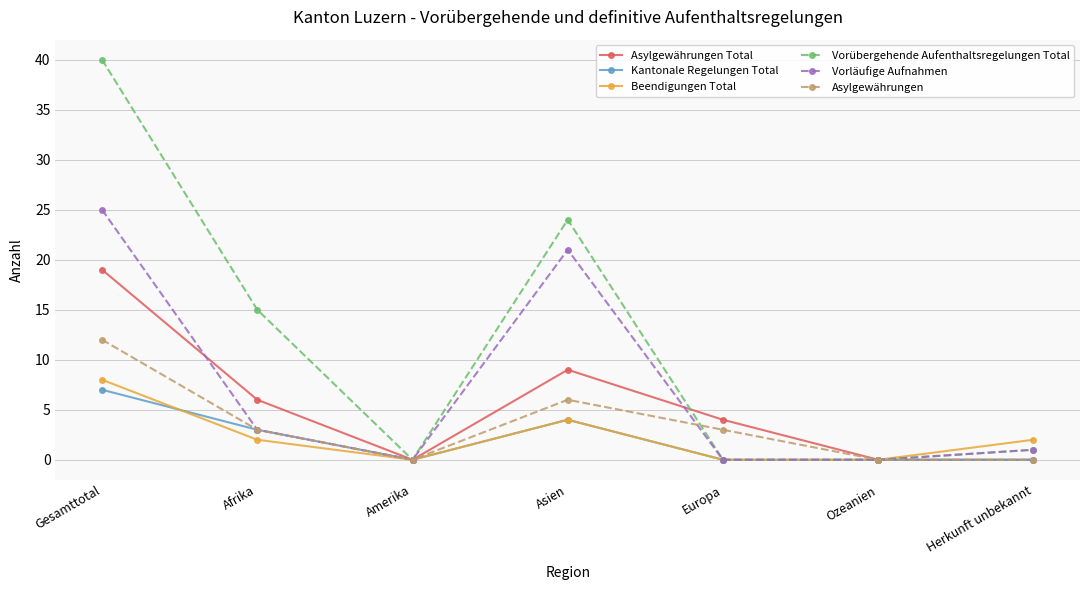

At which category is the sum across all series the highest?

Gesamttotal